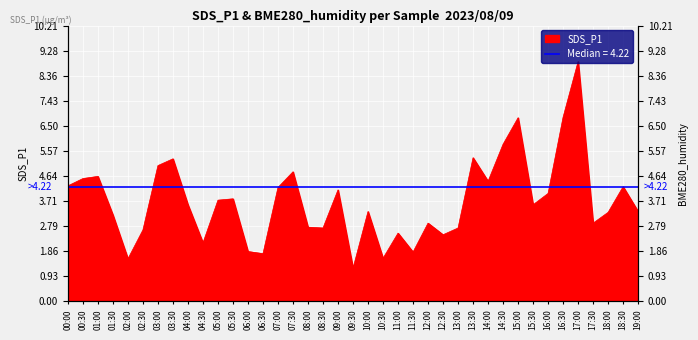

Where is the data nearest to the value 5?

03:00